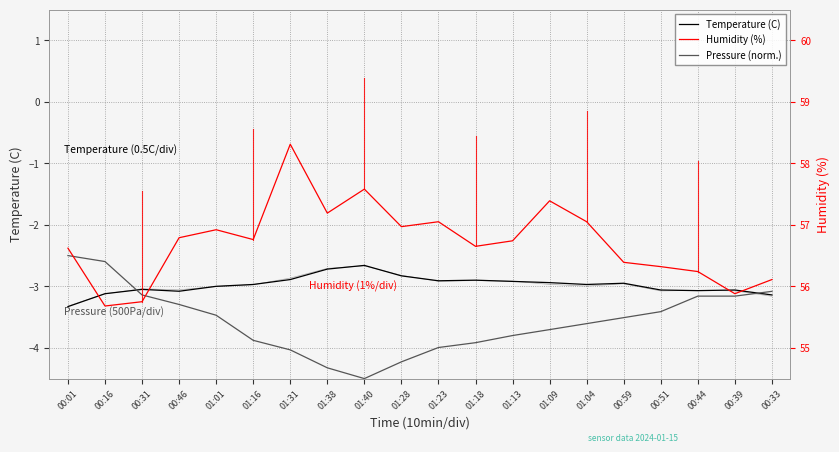

Is this an area chart (filled region under the line)?

No